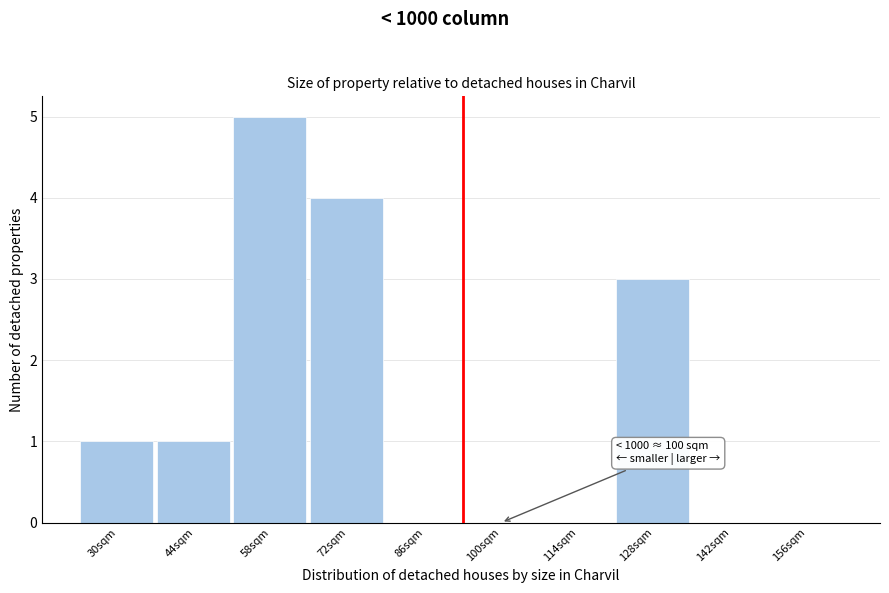

Reading left to right, extract all data points from this chart.

30sqm=1	44sqm=1	58sqm=5	72sqm=4	86sqm=0	100sqm=0	114sqm=0	128sqm=3	142sqm=0	156sqm=0